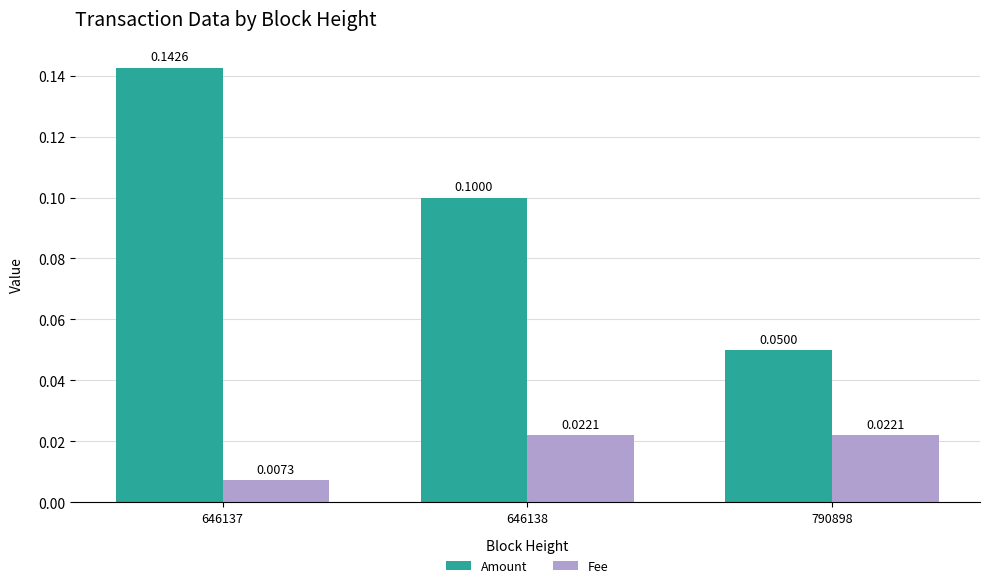

Between 646137 and 790898, which series saw the biggest shift?

Amount